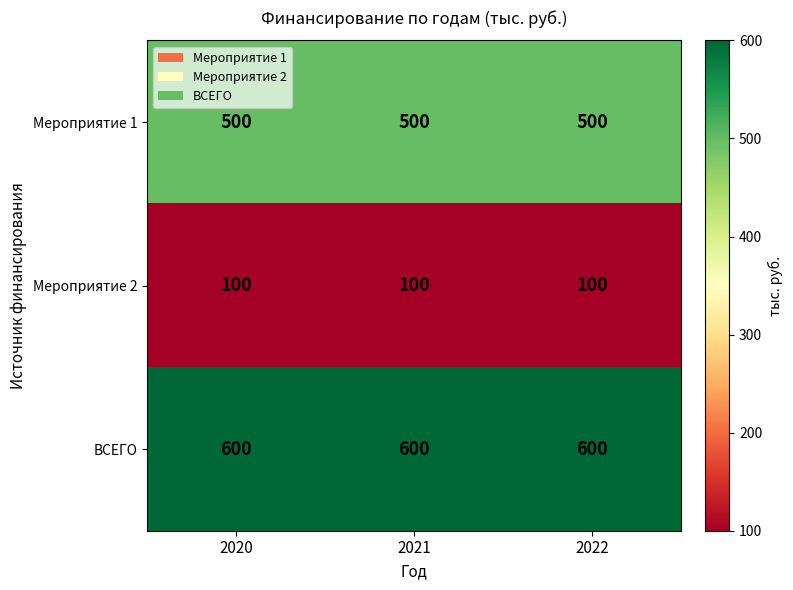

List the series in order of their overall mean, highest first.

ВСЕГО, Мероприятие 1, Мероприятие 2